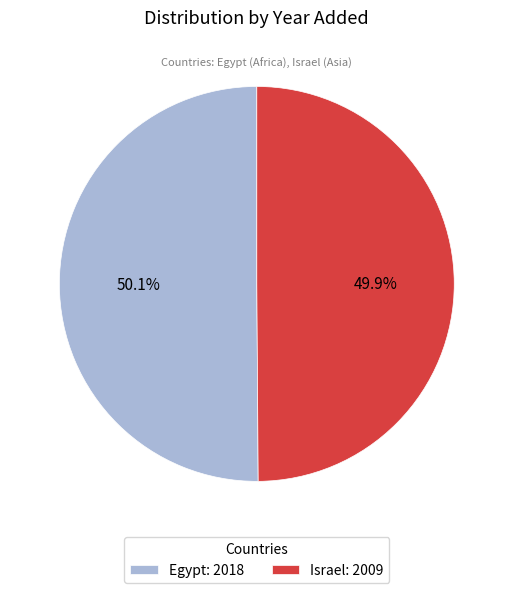

Approximately how many times larger is the value at Egypt: 2018 compared to Israel: 2009?

1.0